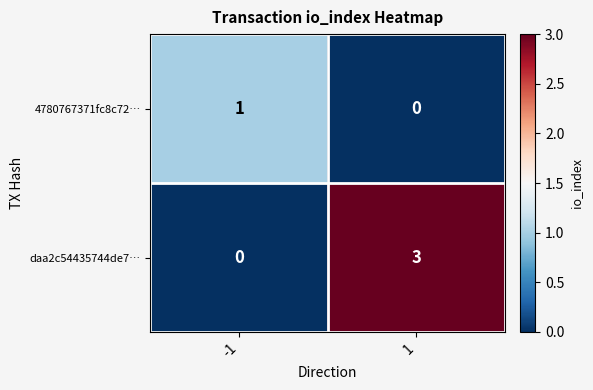

At which category is the sum across all series the highest?

1